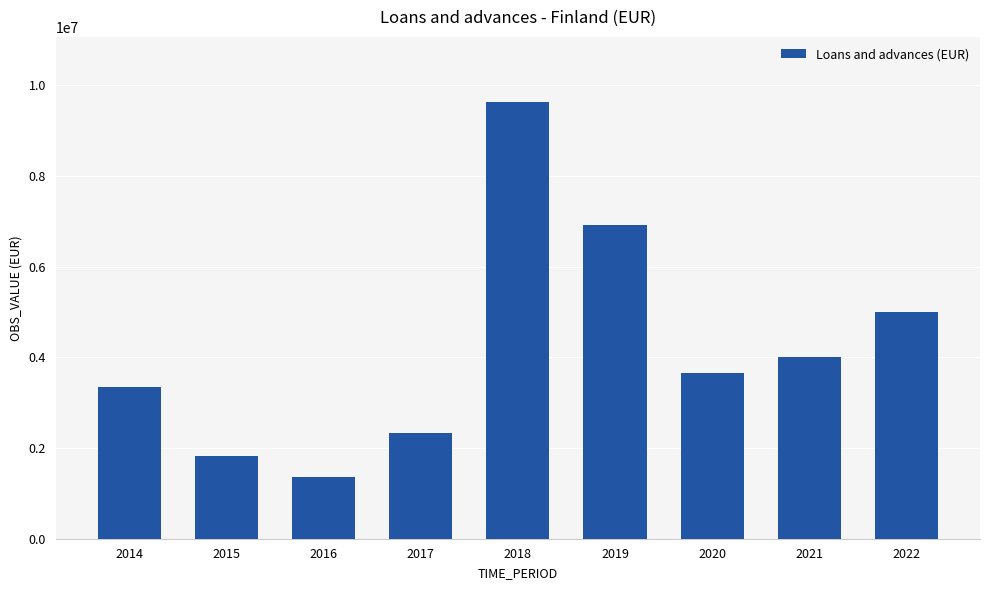

Reading left to right, transcribe all the data shown in this chart.

3347857.0	1823726.0	1362835.0	2323512.0	9626701.0	6920871.0	3649916.0	4004365.0	5000313.0